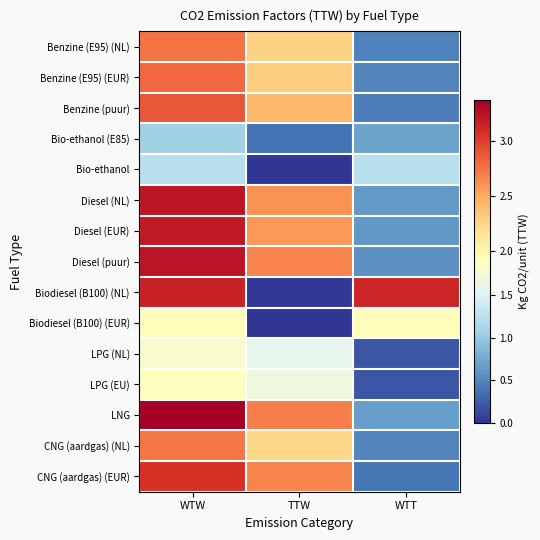

Which series has the largest range (max minus min)?

Biodiesel (B100) (NL)